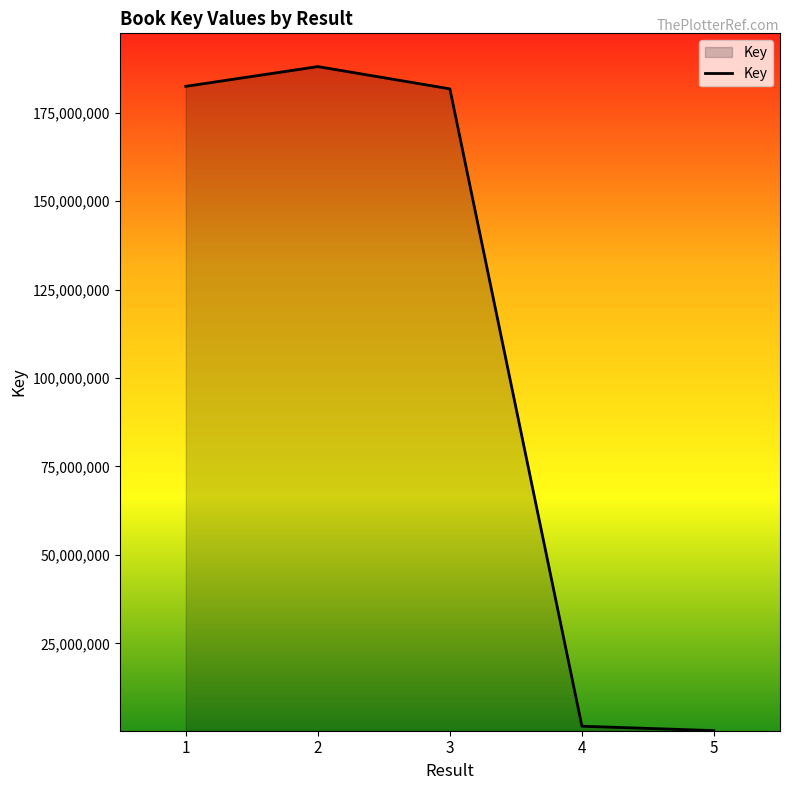

What is the smallest value displayed?

326036